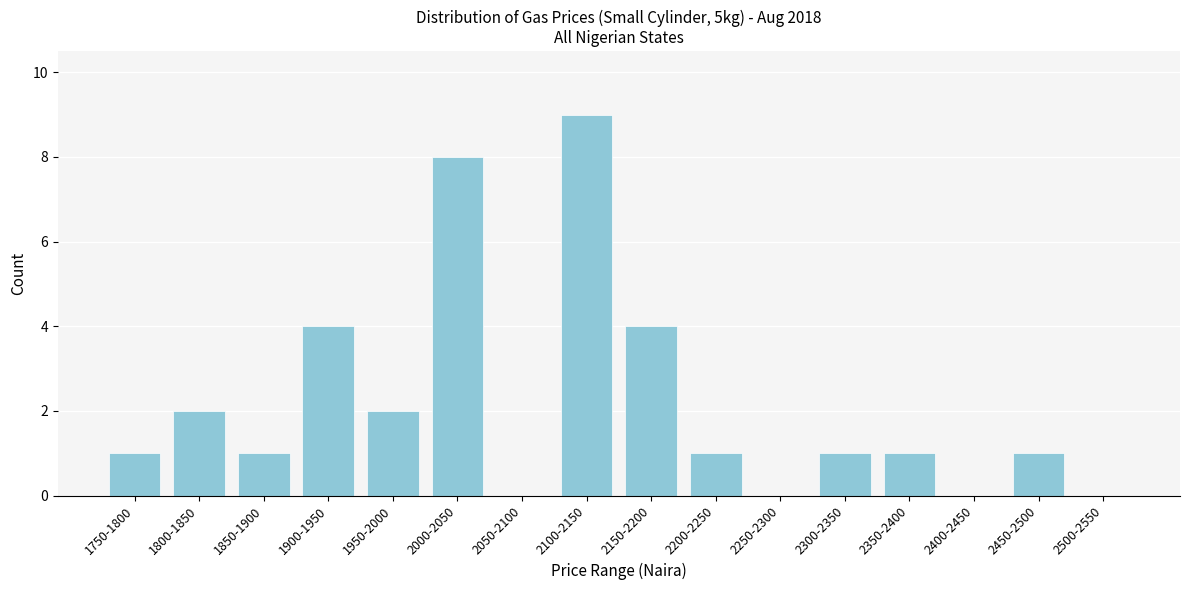

Reading right to left, list all the values displayed in this chart.

2500-2550=0	2450-2500=1	2400-2450=0	2350-2400=1	2300-2350=1	2250-2300=0	2200-2250=1	2150-2200=4	2100-2150=9	2050-2100=0	2000-2050=8	1950-2000=2	1900-1950=4	1850-1900=1	1800-1850=2	1750-1800=1